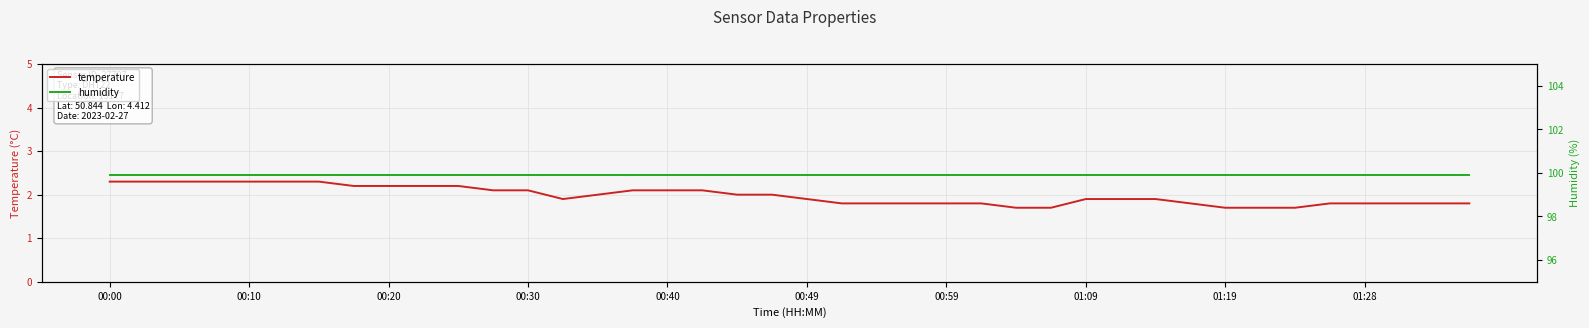

True or false: temperature and humidity intersect in this chart.

False